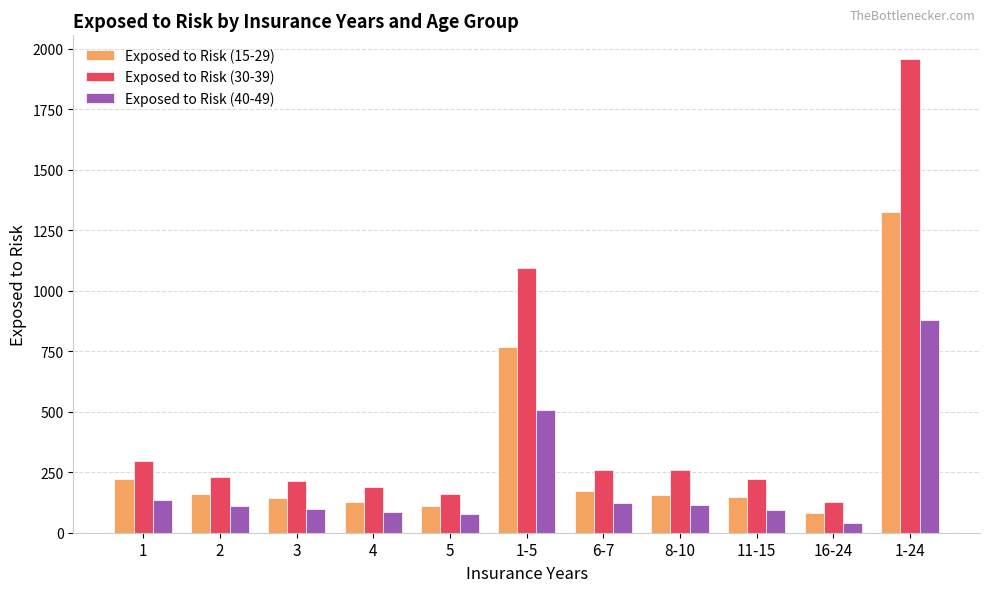

What is the average value of the Exposed to Risk (15-29) series?

311